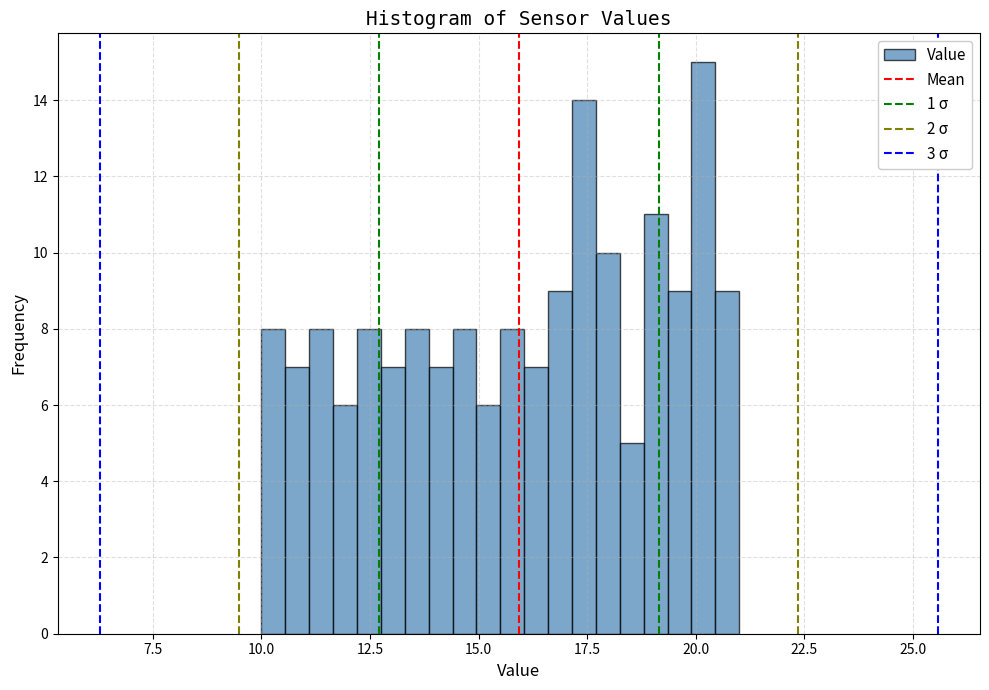

Read against the x-axis, roughly where is the centre of the tallest bar?

20.0